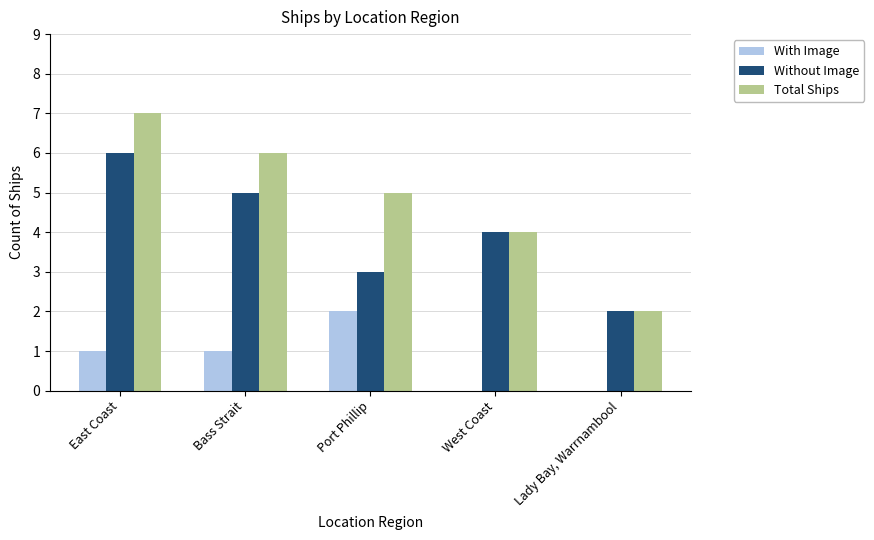

How many groups of bars are there?

5